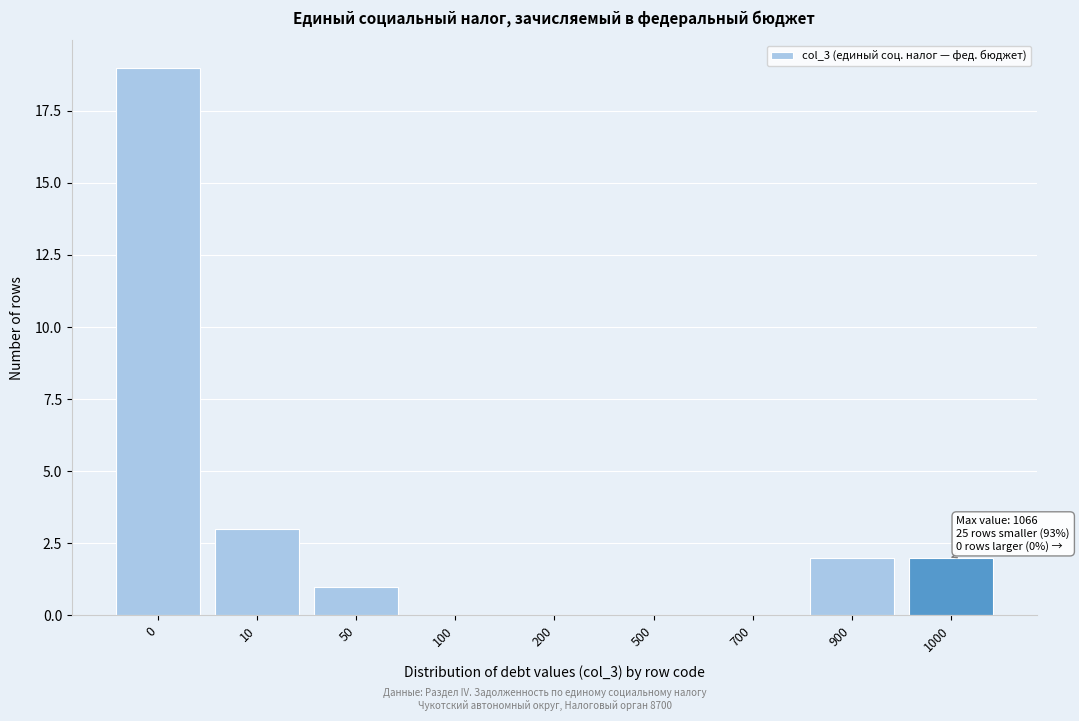

Reading left to right, transcribe all the data shown in this chart.

0=19	10=3	50=1	100=0	200=0	500=0	700=0	900=2	1000=2